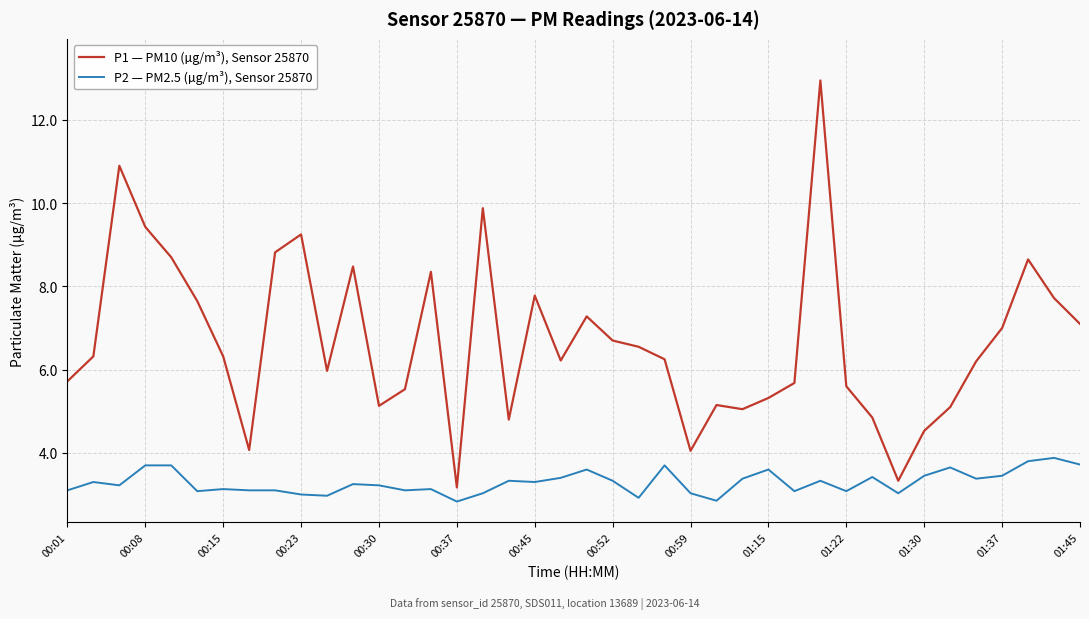

What is the difference between the maximum and minimum values in the P1 — PM10 (µg/m³), Sensor 25870 series?

9.8